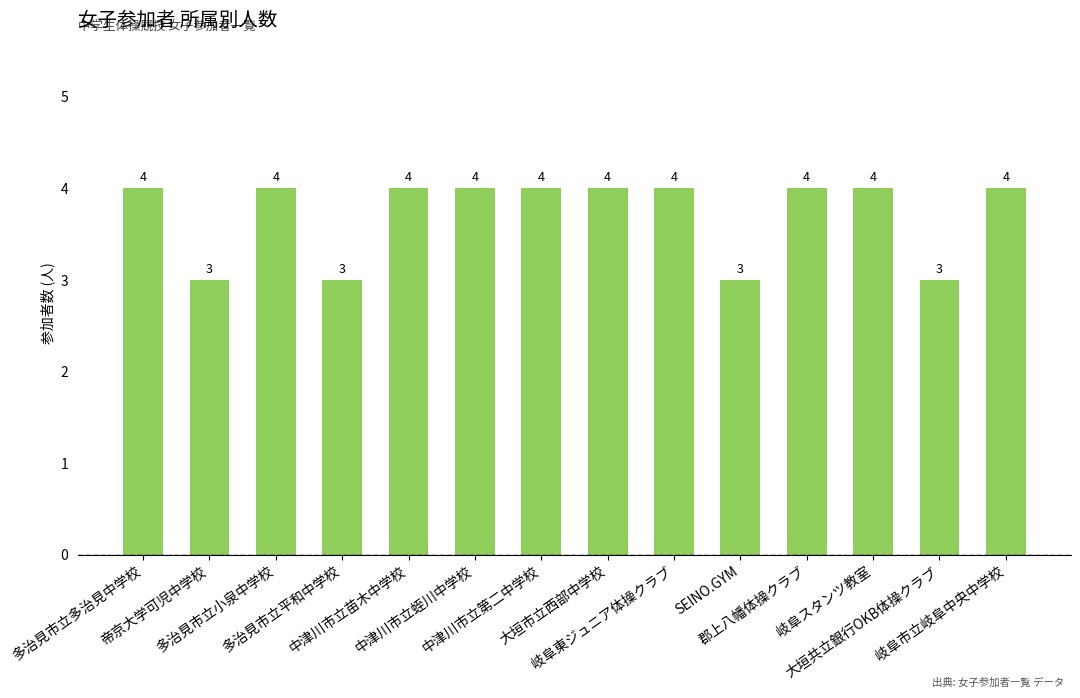

Is it true that the value at 中津川市立蛭川中学校 is 4?

True